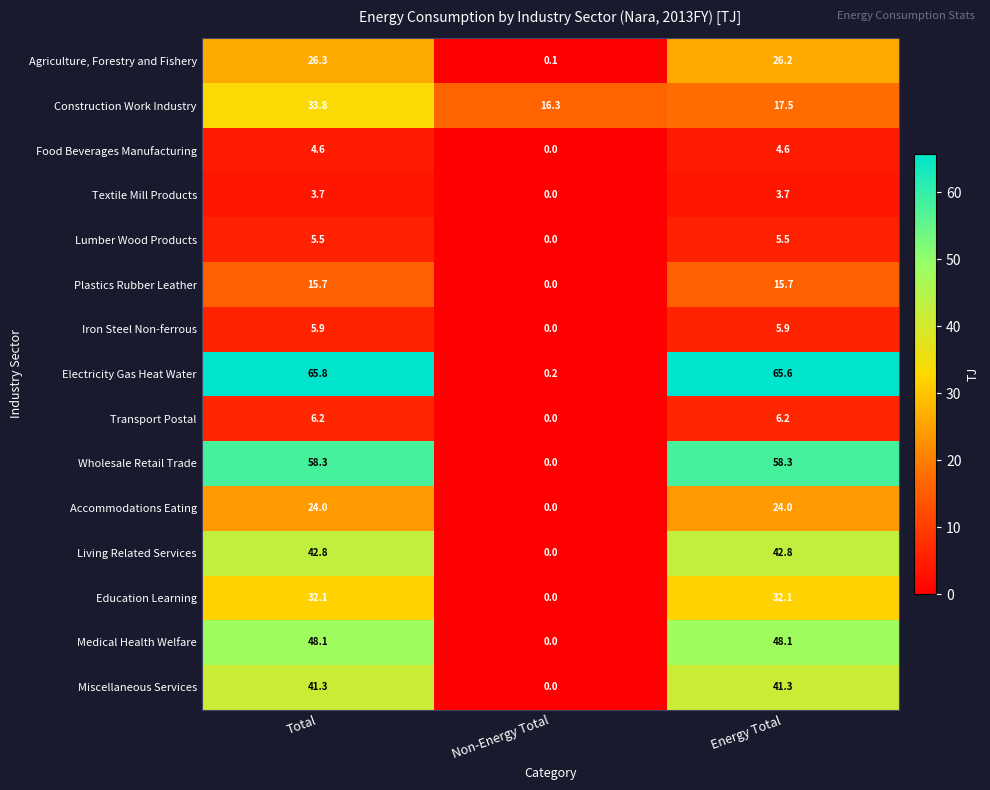

How many categories are shown in the chart?

3